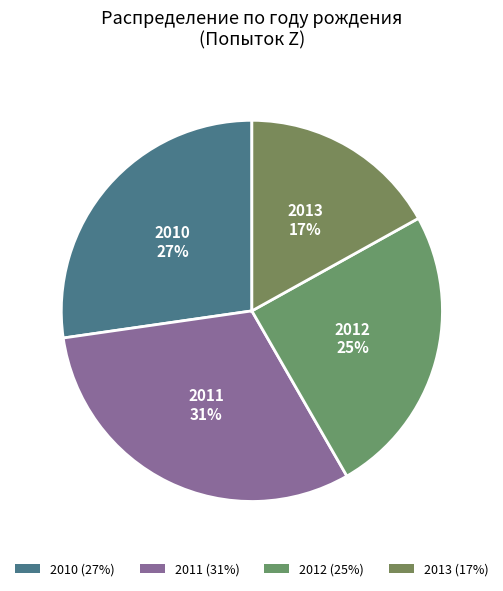

How many slices are in this pie chart?

4